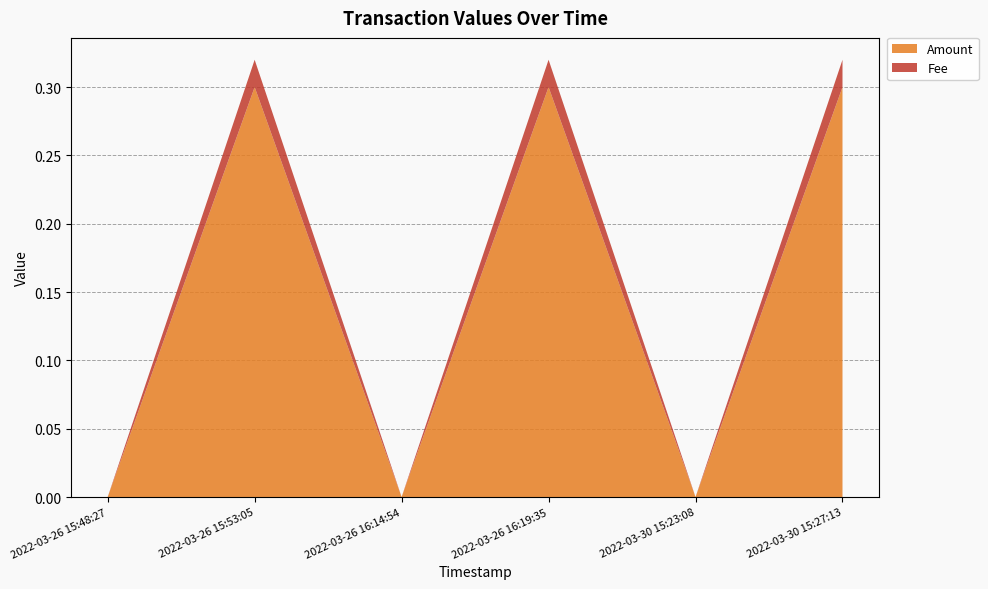

What is the maximum value for Amount?

0.3